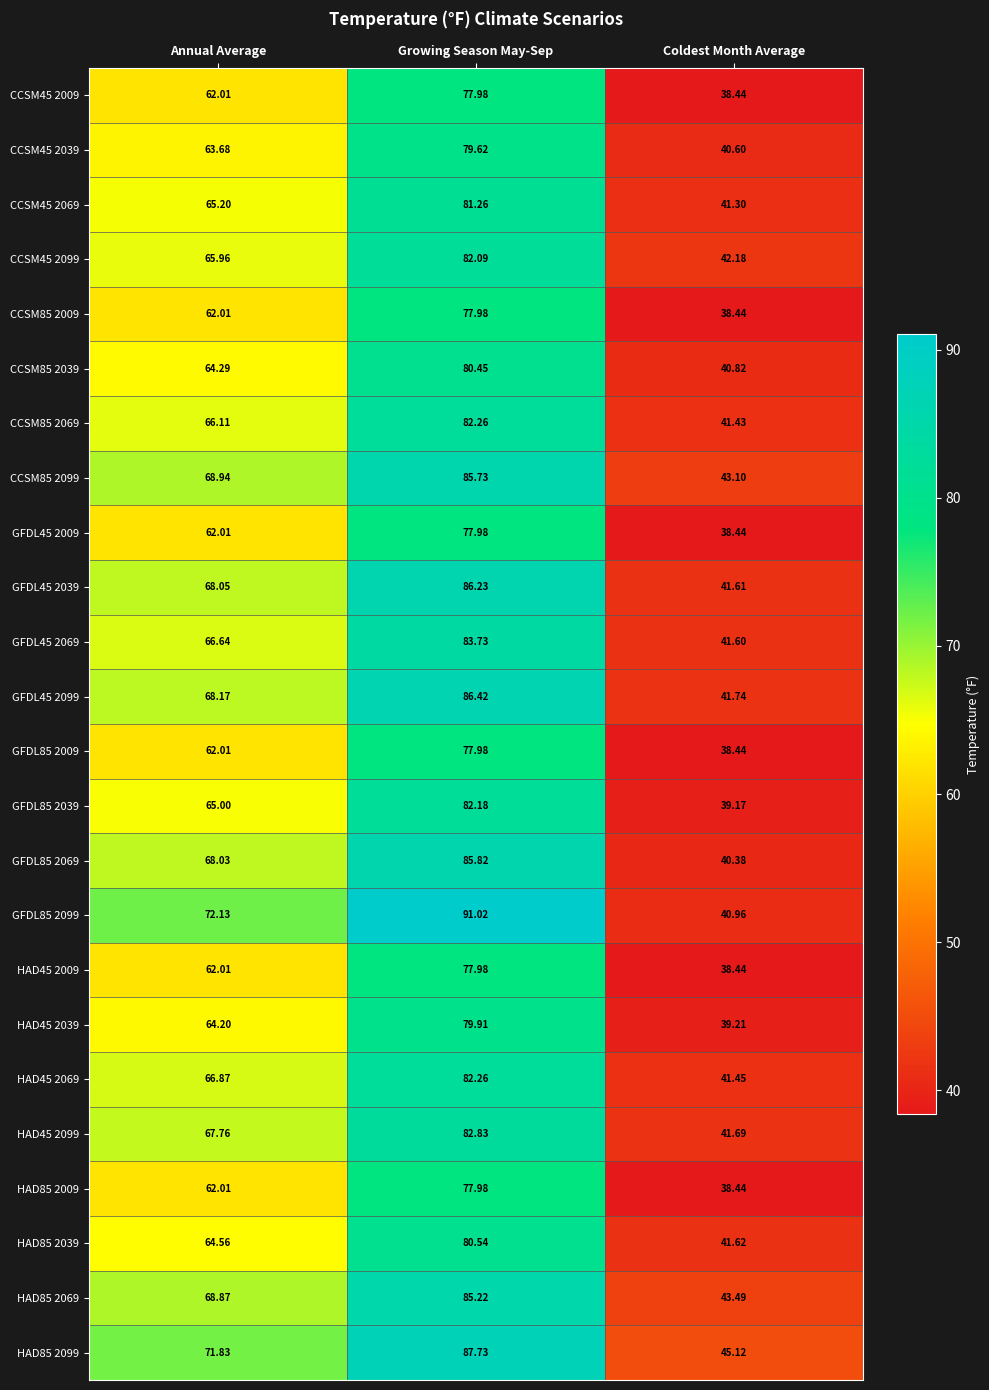

Which series has the largest total across all categories?

HAD85 2099